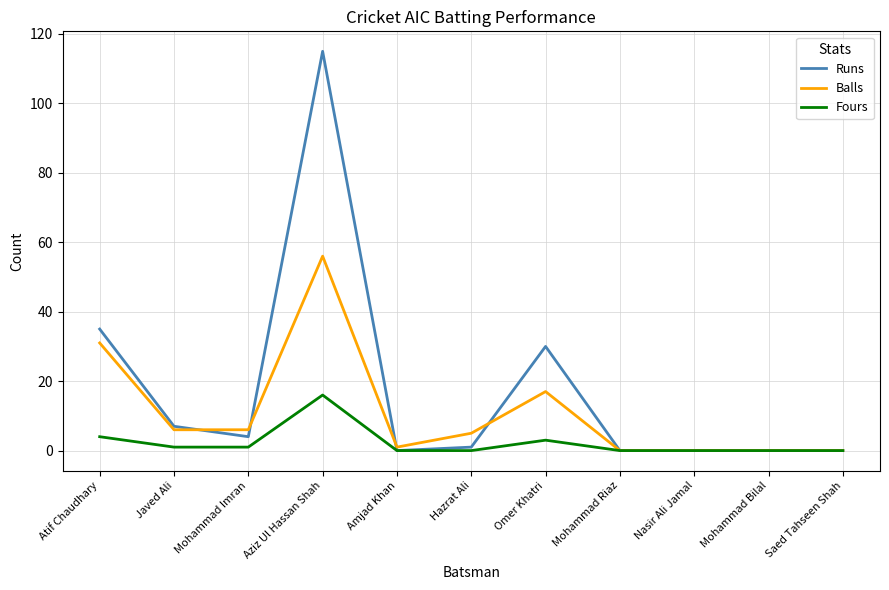

Which series has the largest range (max minus min)?

Runs